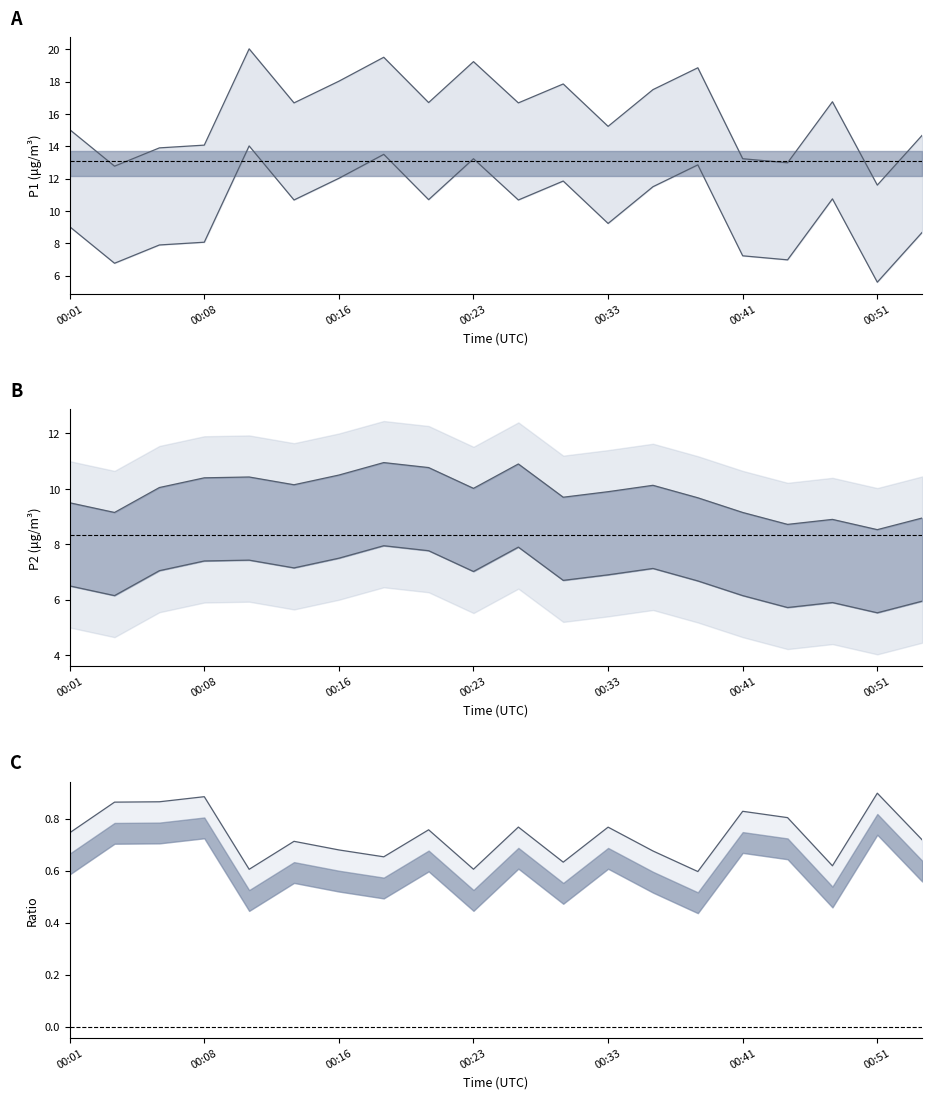

What is the sum of all P1 values?

321.3